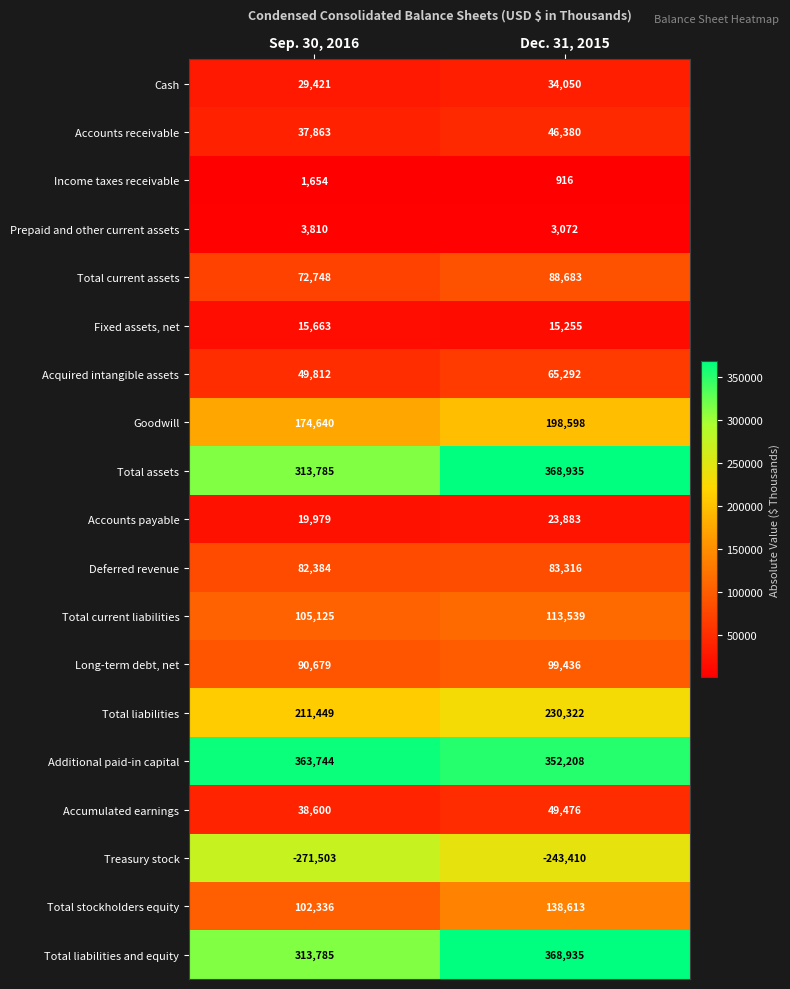

Read the Income taxes receivable value at Sep. 30, 2016.

1654